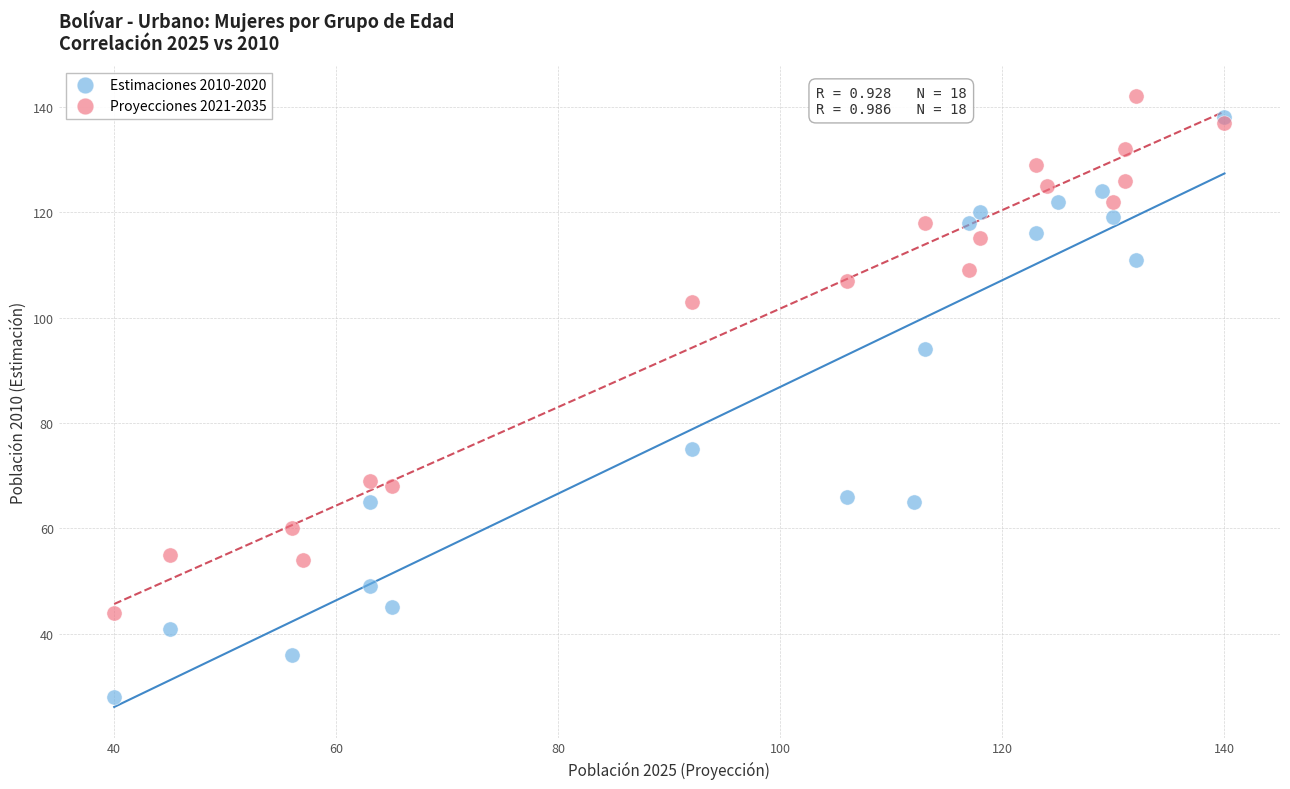

What are all the series names shown in the legend?

Estimaciones 2010-2020, Proyecciones 2021-2035